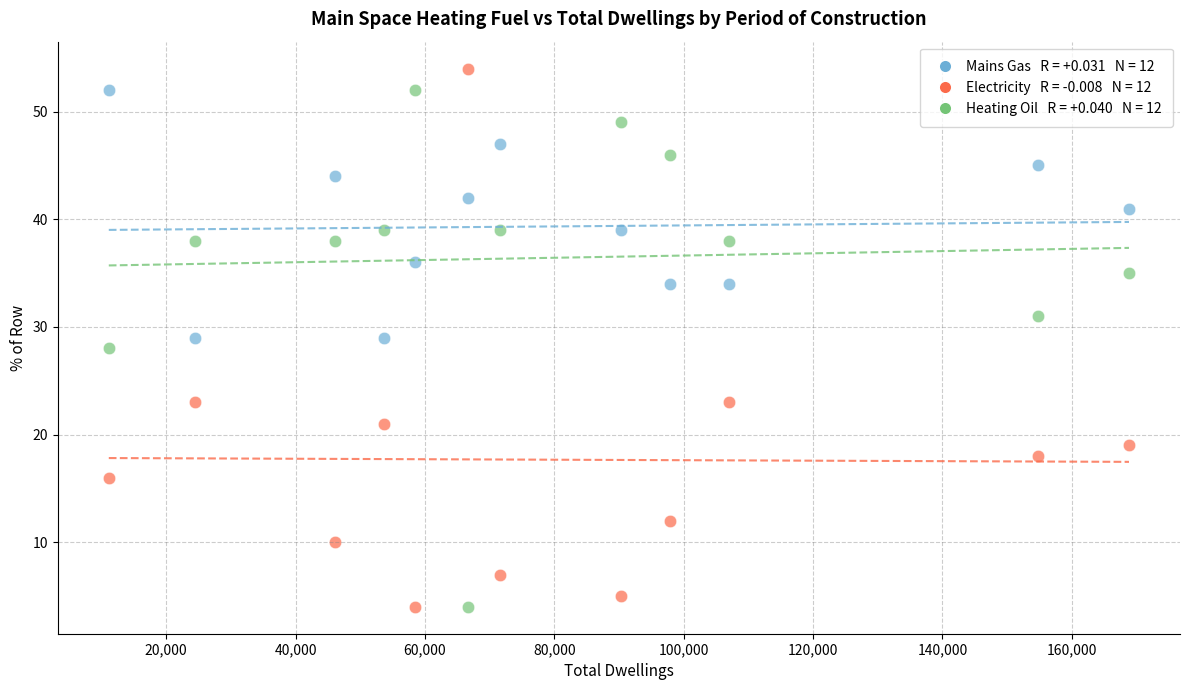

How many data points are displayed?

36